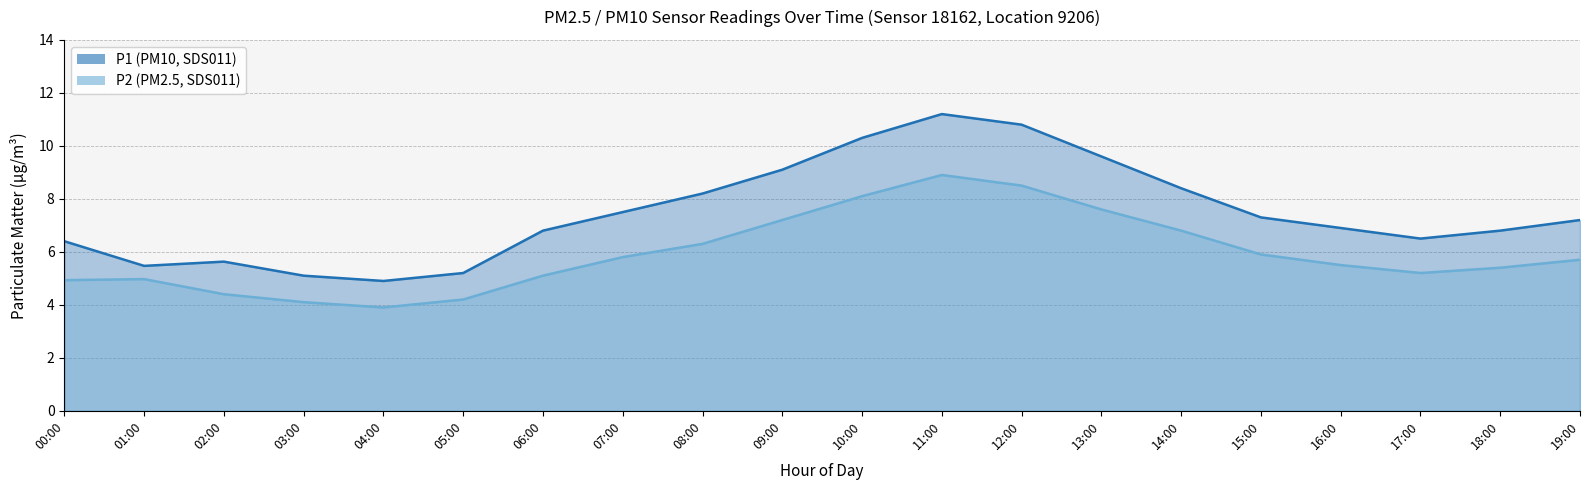

Which category has the highest value across all series?

11:00